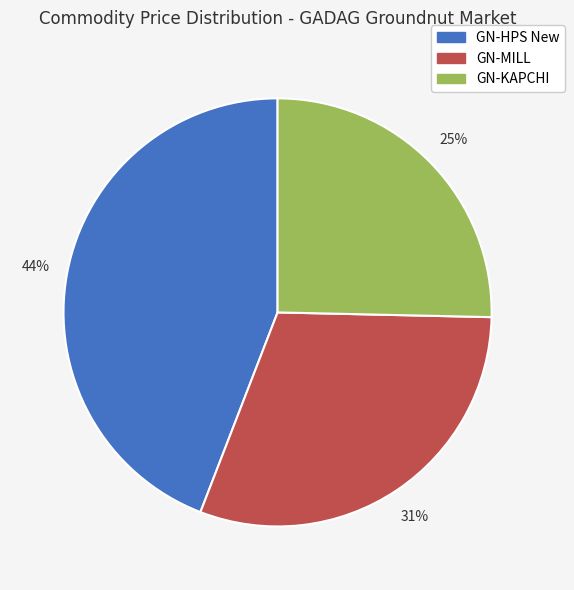

Which has a higher value, GN-KAPCHI or GN-MILL?

GN-MILL